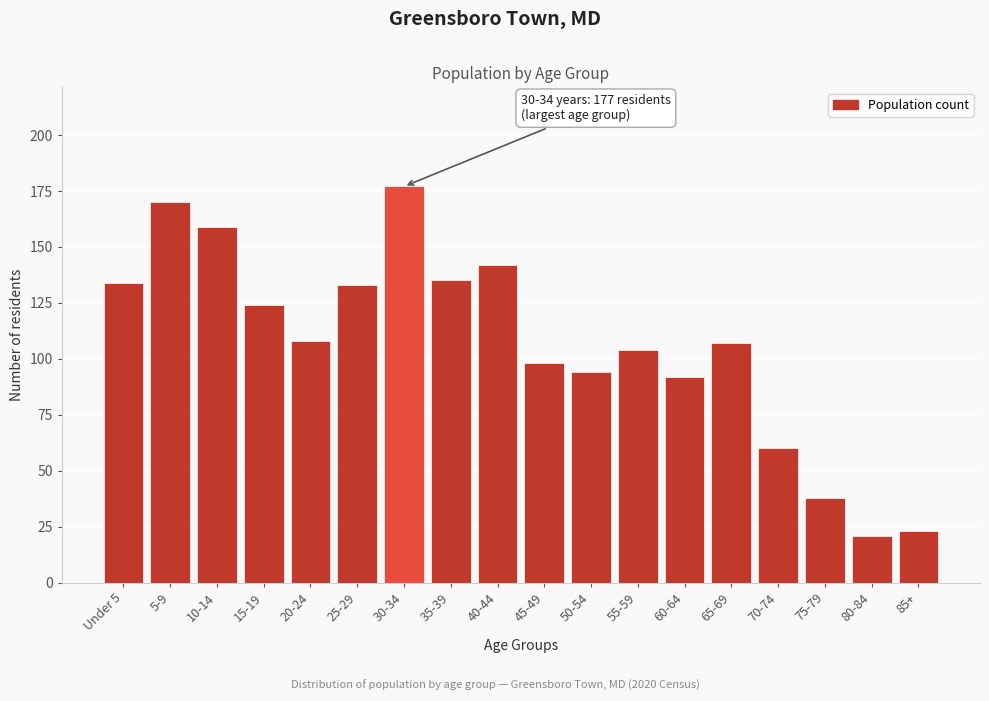

Reading left to right, list all the values displayed in this chart.

134	170	159	124	108	133	177	135	142	98	94	104	92	107	60	38	21	23